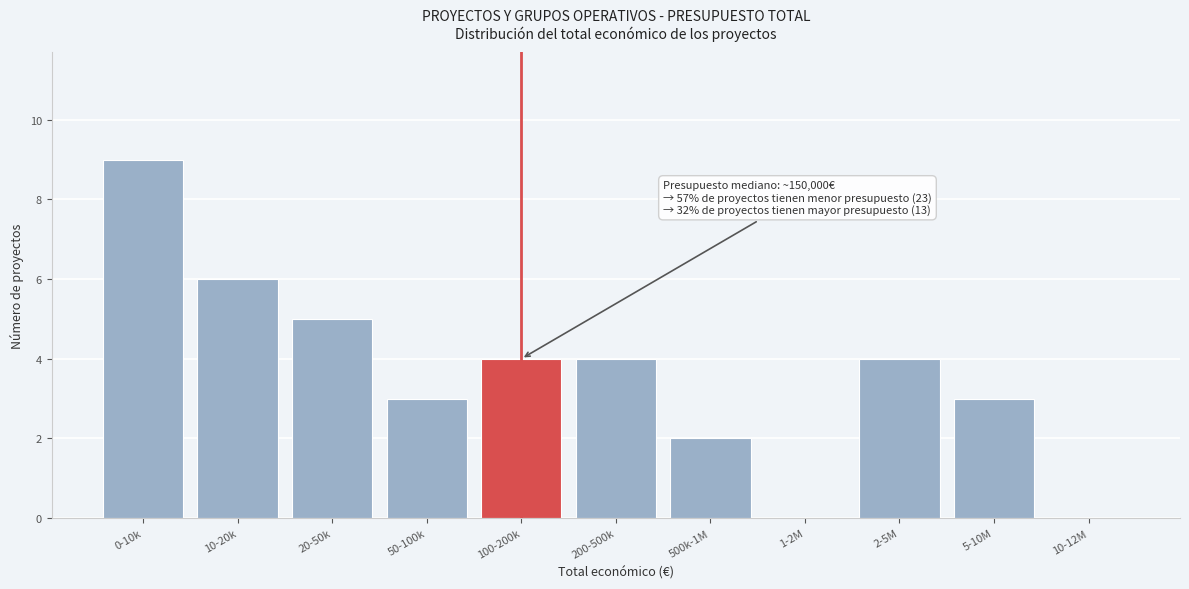

Reading left to right, what are all the values shown in this chart?

0-10k=9	10-20k=6	20-50k=5	50-100k=3	100-200k=4	200-500k=4	500k-1M=2	1-2M=0	2-5M=4	5-10M=3	10-12M=0